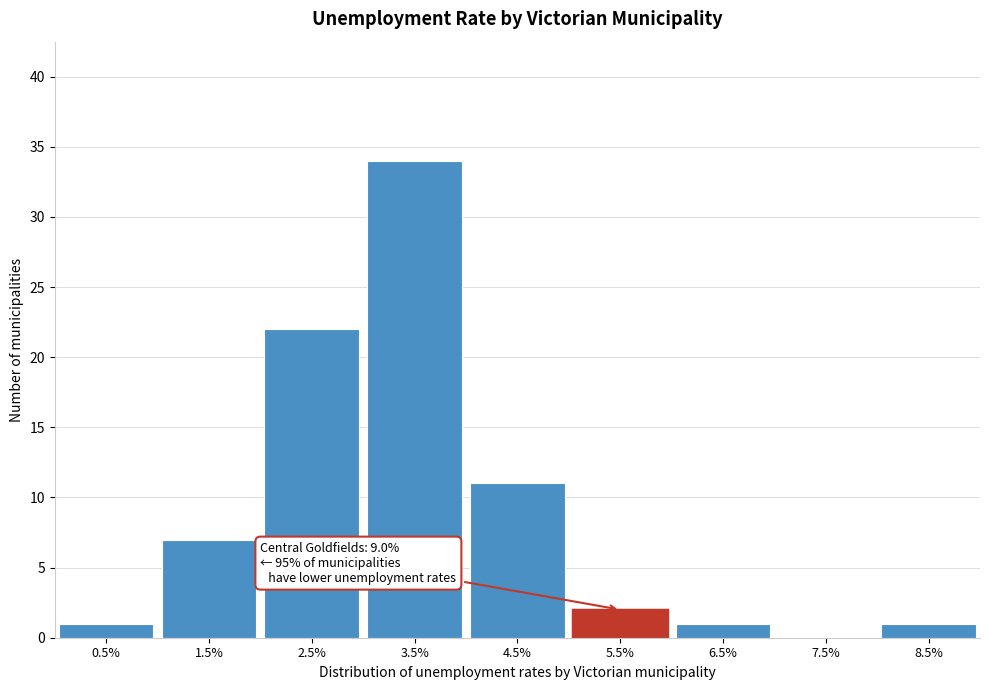

Reading right to left, what are all the values shown in this chart?

8.5%=1	7.5%=0	6.5%=1	5.5%=2	4.5%=11	3.5%=34	2.5%=22	1.5%=7	0.5%=1